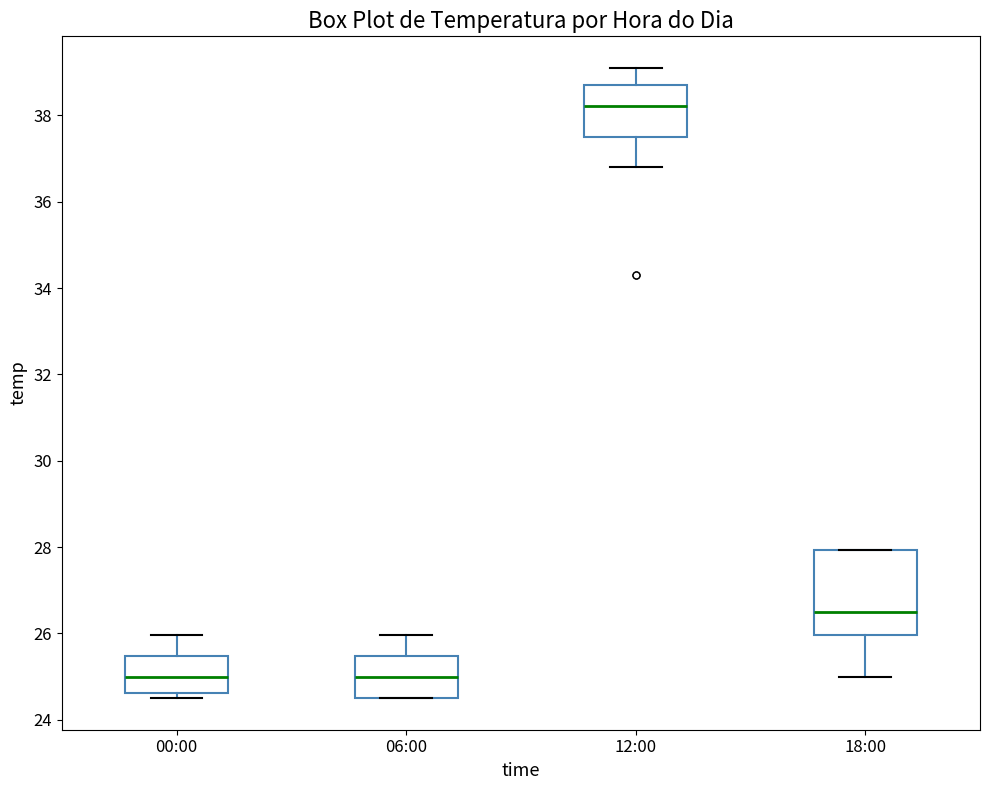

Reading left to right, transcribe this box plot: for each box, give where its median line is, the range the box spans, and where its two whiskers end, as read against the y-axis. The values are not printed on the chart, so give them approximately, as read against the axis.

00:00: median 25.0, box 24.6 to 25.4, whiskers 24.6 (just below the box's lower edge) to 26.0
06:00: median 25.0, box 24.6 to 25.4, whiskers 24.6 to 26.0
12:00: median 38.2, box 37.6 to 38.8, whiskers 36.8 to 39.2
18:00: median 26.6, box 26.0 to 28.0, whiskers 25.0 to 28.0